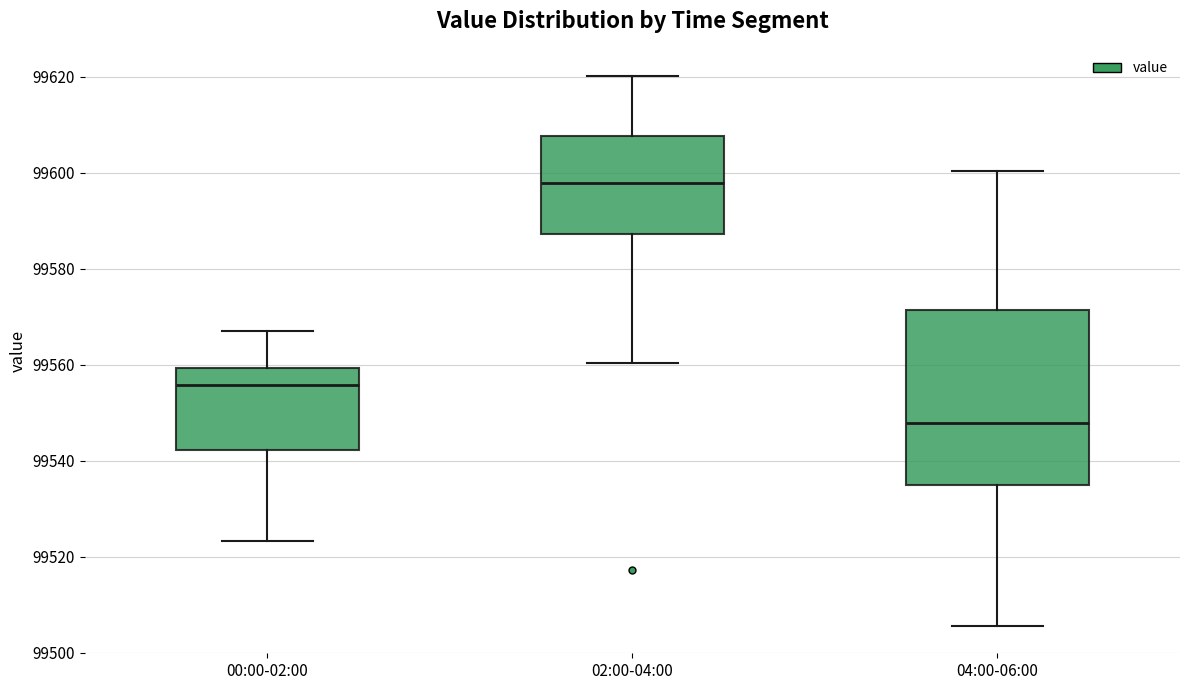

Reading left to right, transcribe this box plot: for each box, give where its median line is, the range the box spans, and where its two whiskers end, as read against the y-axis. The values are not printed on the chart, so give them approximately, as read against the axis.

00:00-02:00: median 99556, box 99542 to 99560, whiskers 99524 to 99568
02:00-04:00: median 99598, box 99588 to 99608, whiskers 99560 to 99620
04:00-06:00: median 99548, box 99536 to 99572, whiskers 99506 to 99600